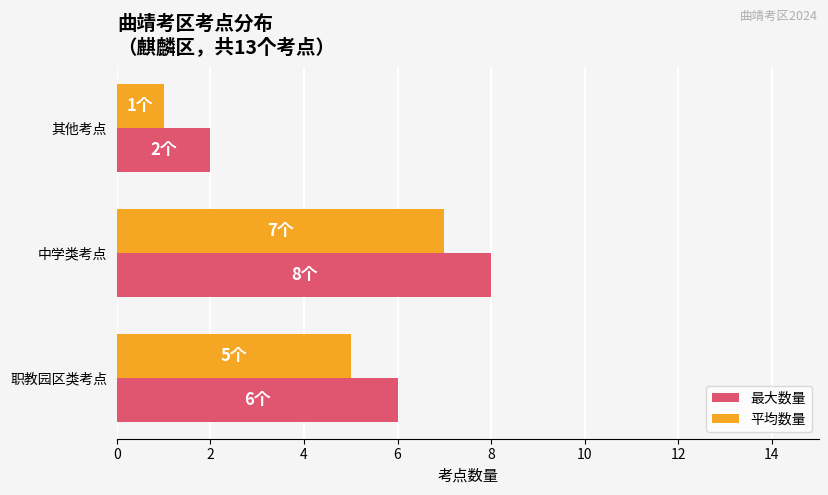

What is the sum of all 平均数量 values?

13